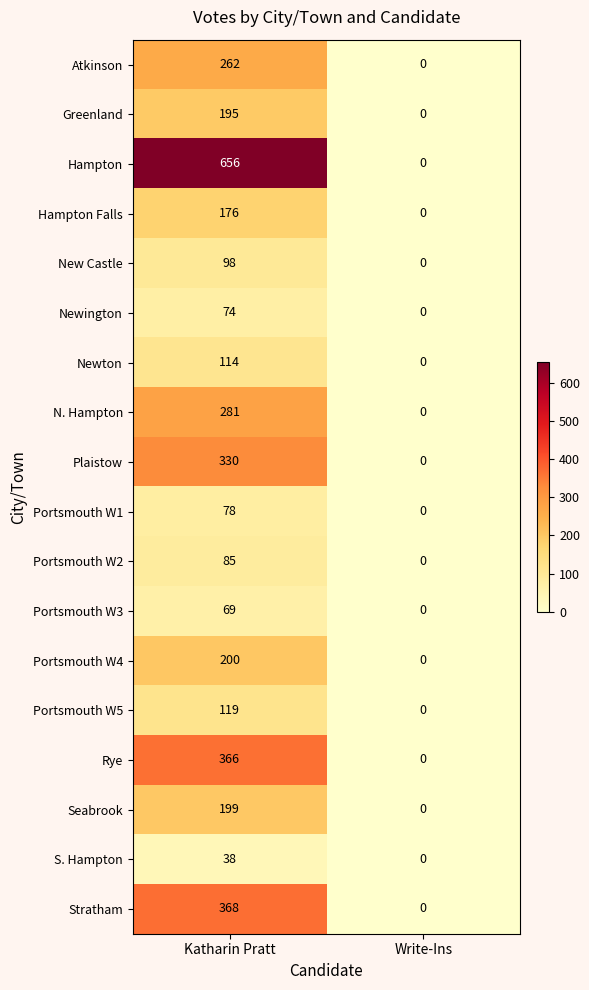

How many distinct data groups are displayed?

18